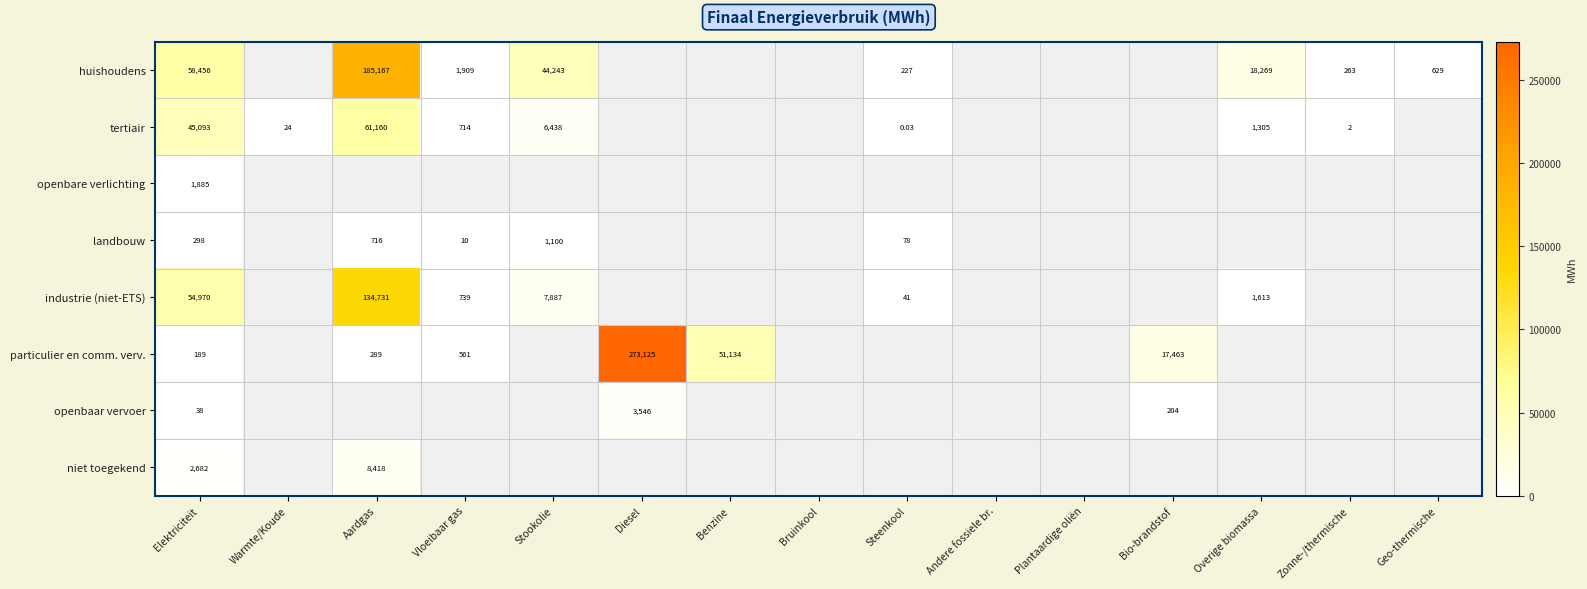

At Elektriciteit, list the series in order from largest to smallest.

huishoudens, industrie (niet-ETS), tertiair, niet toegekend, openbare verlichting, landbouw, particulier en comm. verv., openbaar vervoer